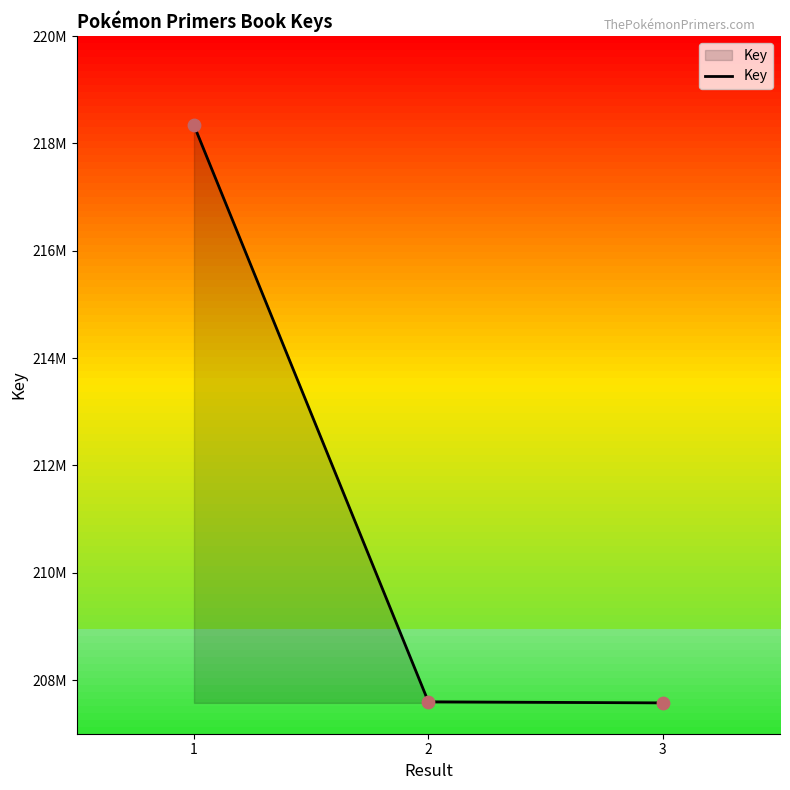

What is the change in value from 1 to 3?

-10761400